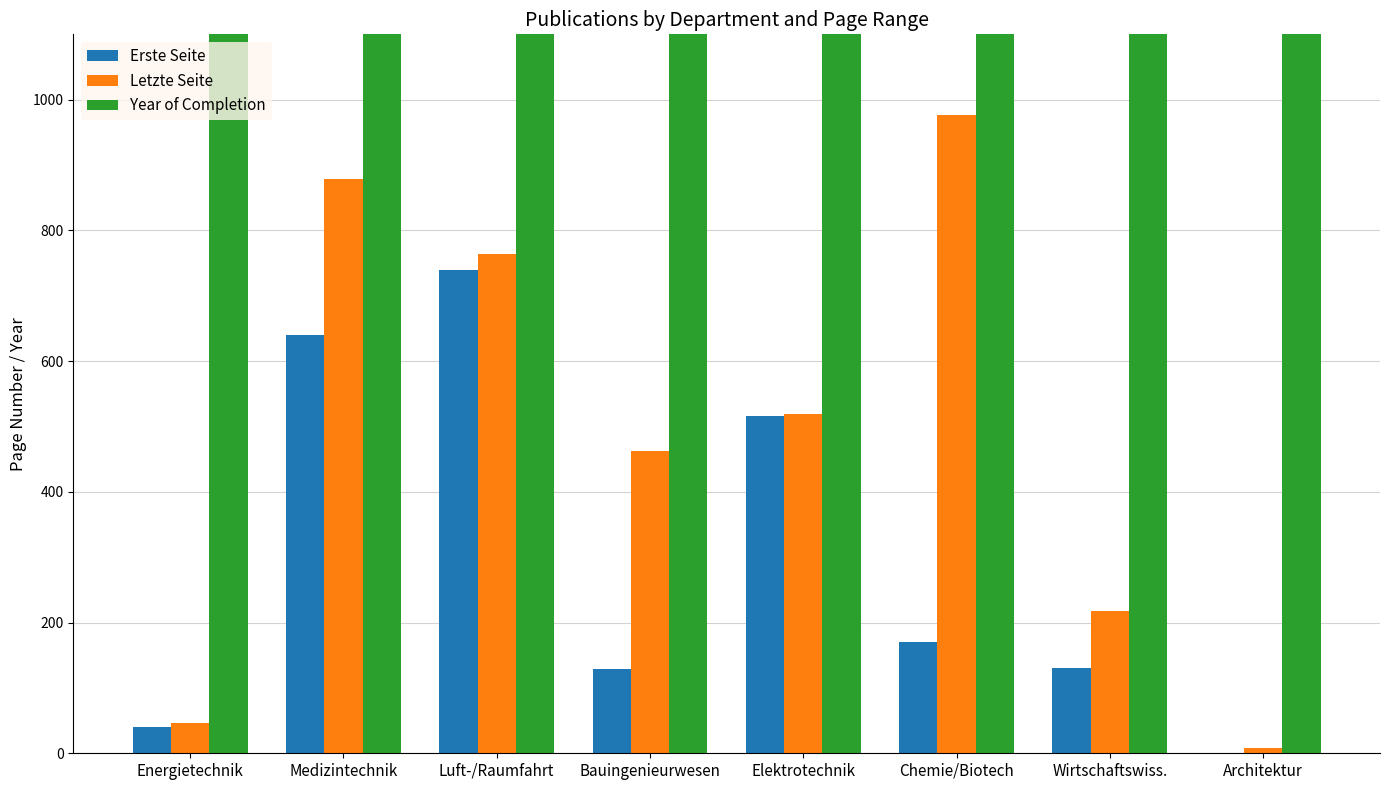

Reading left to right, what are all the values shown in this chart?

Erste Seite: Energietechnik=40	Medizintechnik=640	Luft-/Raumfahrt=740	Bauingenieurwesen=129	Elektrotechnik=516	Chemie/Biotech=171	Wirtschaftswiss.=130	Architektur=1
Letzte Seite: Energietechnik=46	Medizintechnik=879	Luft-/Raumfahrt=764	Bauingenieurwesen=463	Elektrotechnik=519	Chemie/Biotech=977	Wirtschaftswiss.=218	Architektur=8
Year of Completion: Energietechnik=2007	Medizintechnik=2007	Luft-/Raumfahrt=2007	Bauingenieurwesen=2007	Elektrotechnik=2007	Chemie/Biotech=2007	Wirtschaftswiss.=2007	Architektur=2007